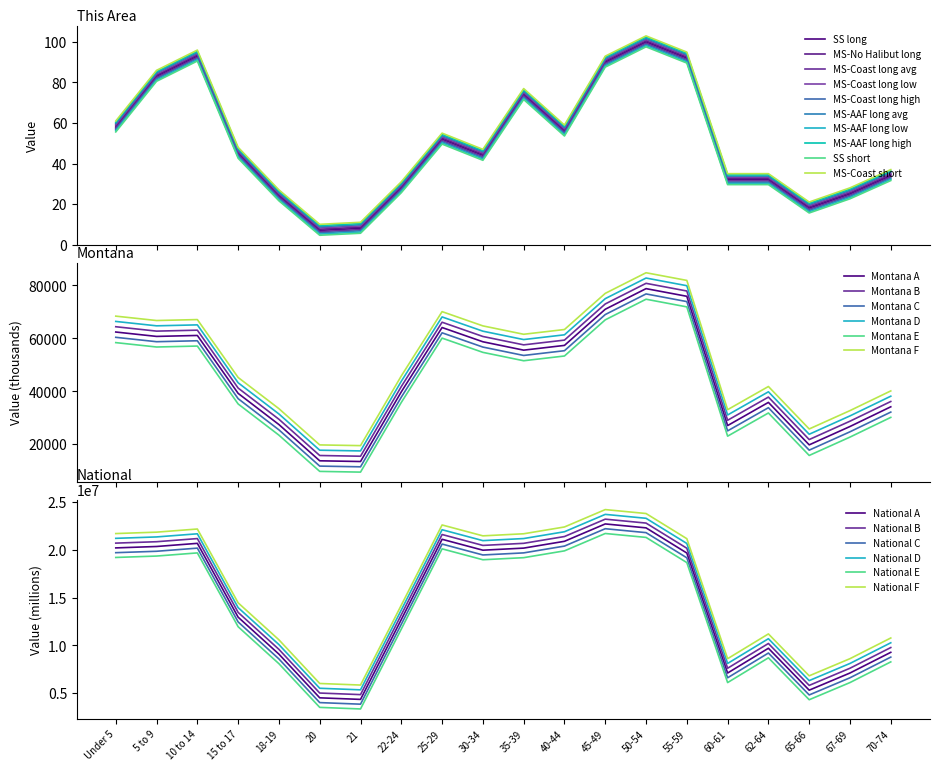

Reading right to left, extract all data points from this chart.

This Area: 34	25	18	32	32	92	100	90	56	74	44	52	28	8	7	24	45	93	83	58
Montana: 34186	26745	19811	35848	27095	75915	78811	71021	57370	55575	58741	64123	39832	13517	13789	27473	39251	61124	60765	62423
National: 9278166	7115361	5319902	9704197	7113727	19664805	22298125	22708591	20890964	20179642	19962099	21101849	12712576	4354294	4519129	9086089	12954254	20677194	20348657	20201362